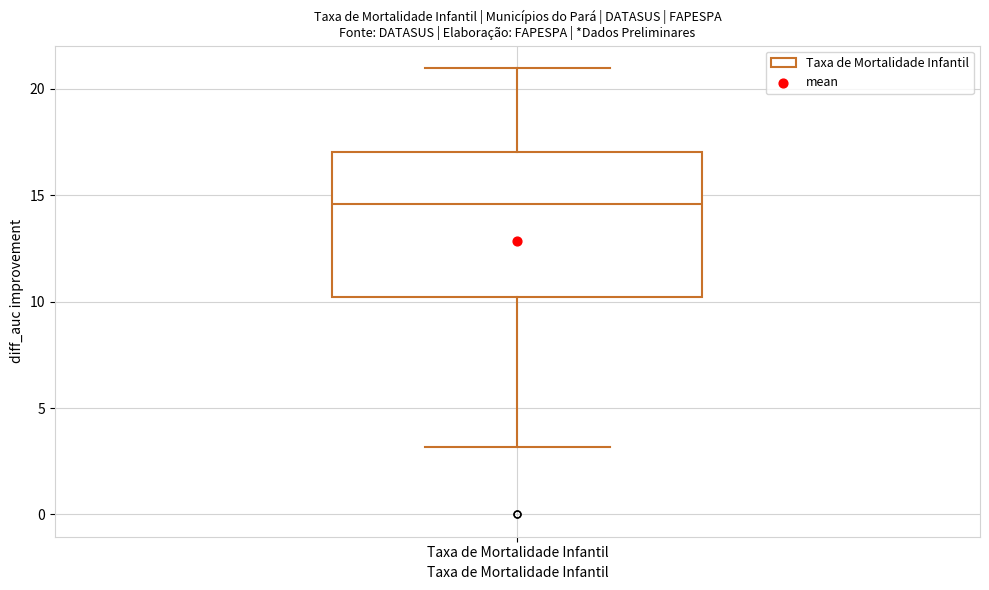

Transcribe this box plot: give where the median line is, the range the box spans, and where the two whiskers end, as read against the y-axis. The values are not printed on the chart, so give them approximately, as read against the axis.

median 14.5, box 10.0 to 17.0, whiskers 3.0 to 21.0